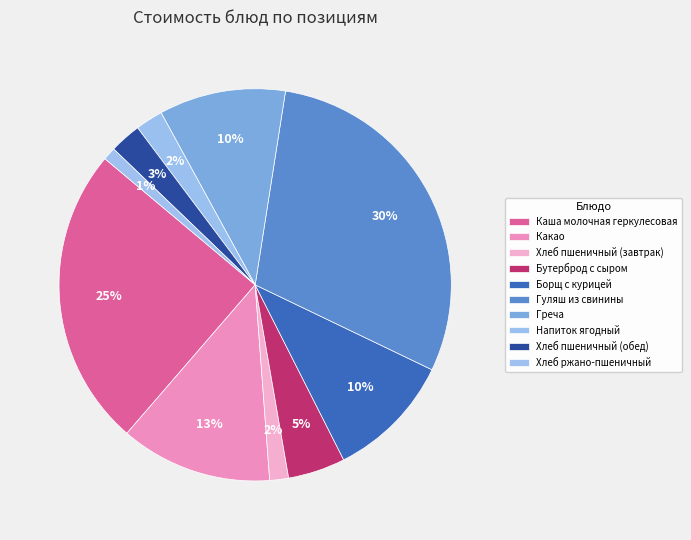

True or false: Бутерброд с сыром accounts for 1% of the total.

False